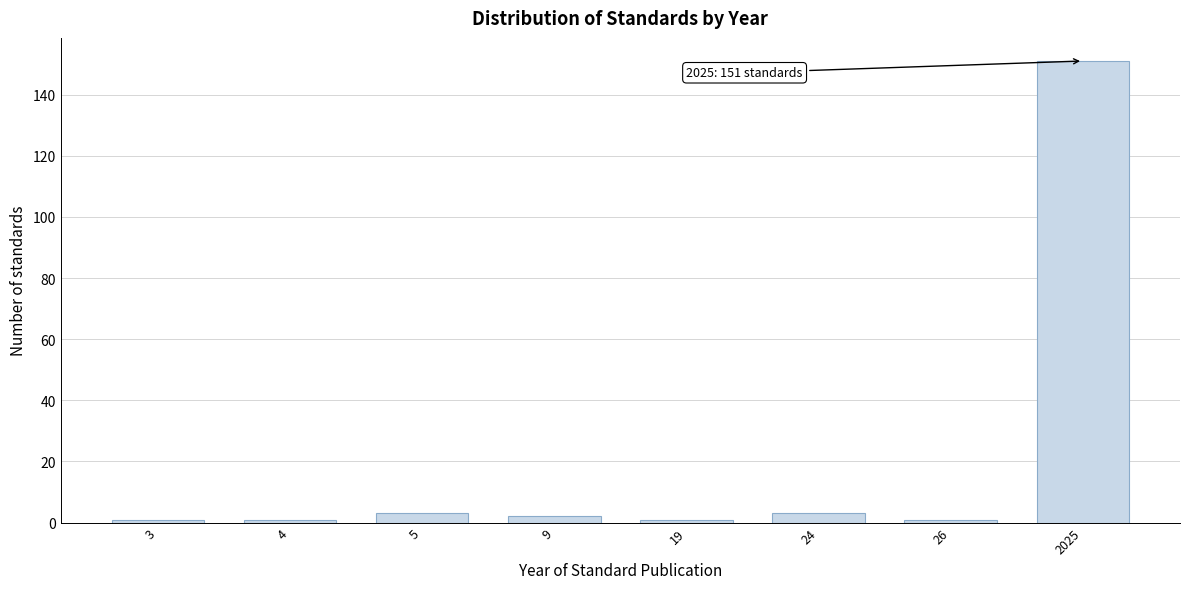

Reading left to right, transcribe all the data shown in this chart.

3=1	4=1	5=3	9=2	19=1	24=3	26=1	2025=151